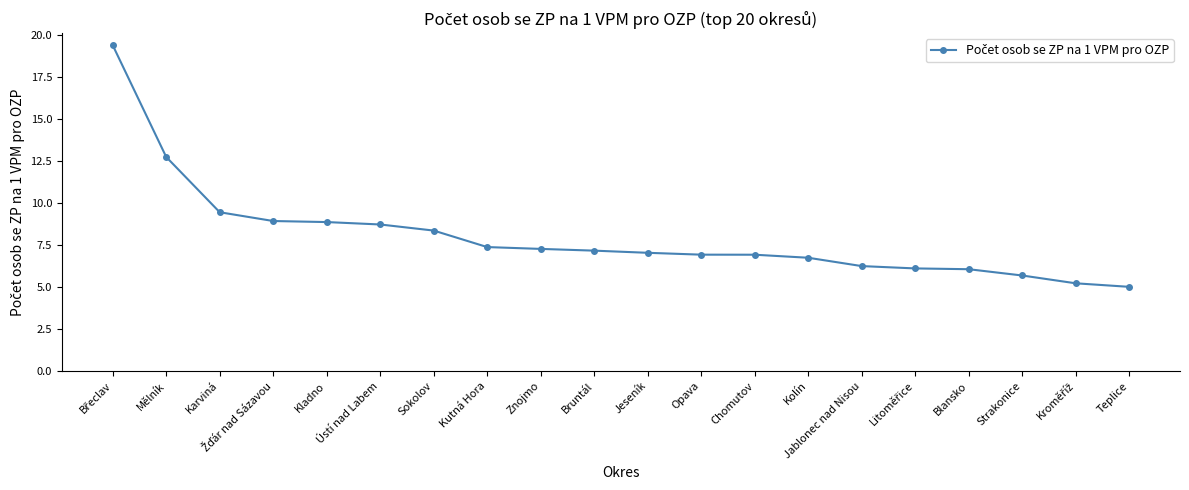

At which label is the value closest to 12?

Mělník